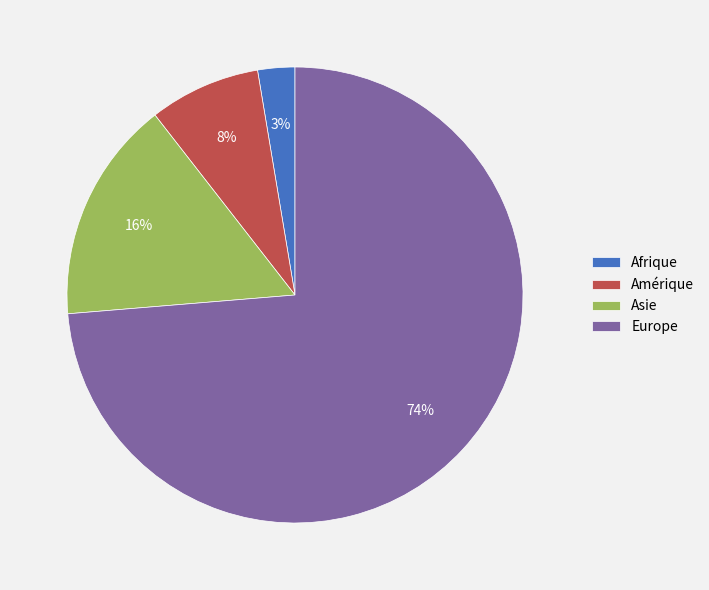

To the nearest percent, what percentage of the pie is Afrique?

3%